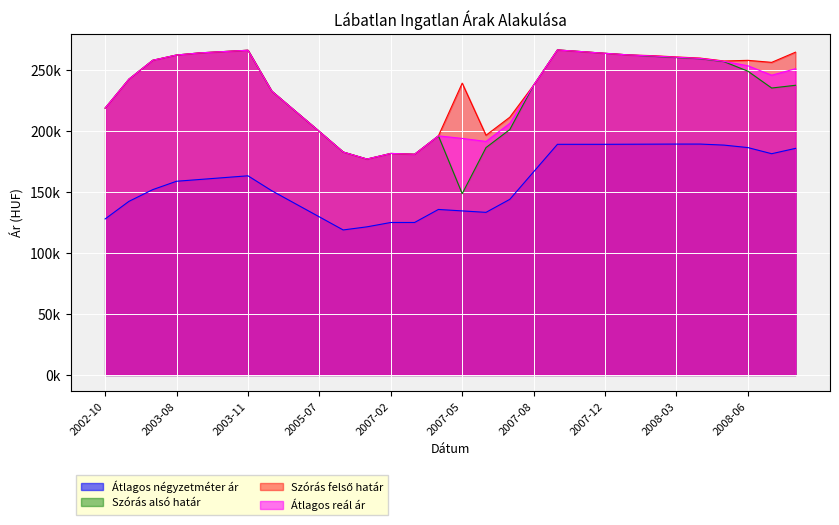

What is the label of the 25th point from the right?

2003-10